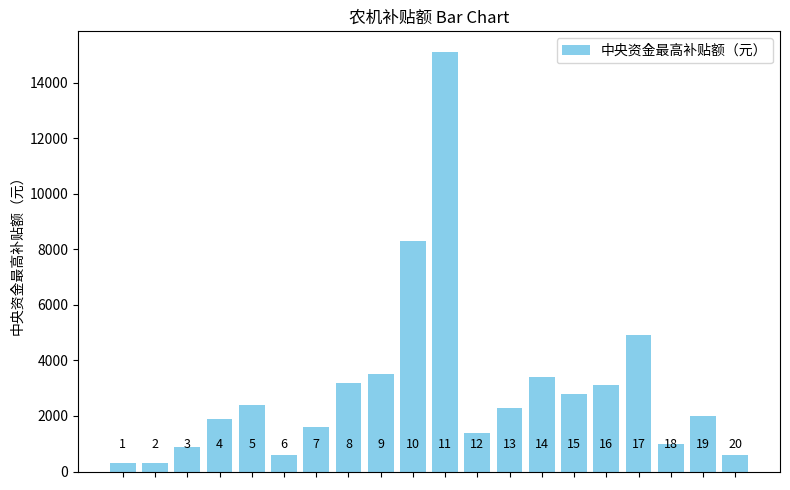

Reading left to right, what are all the values shown in this chart?

300	300	900	1880	2400	600	1600	3200	3500	8300	15100	1400	2300	3400	2800	3100	4900	1000	2000	600